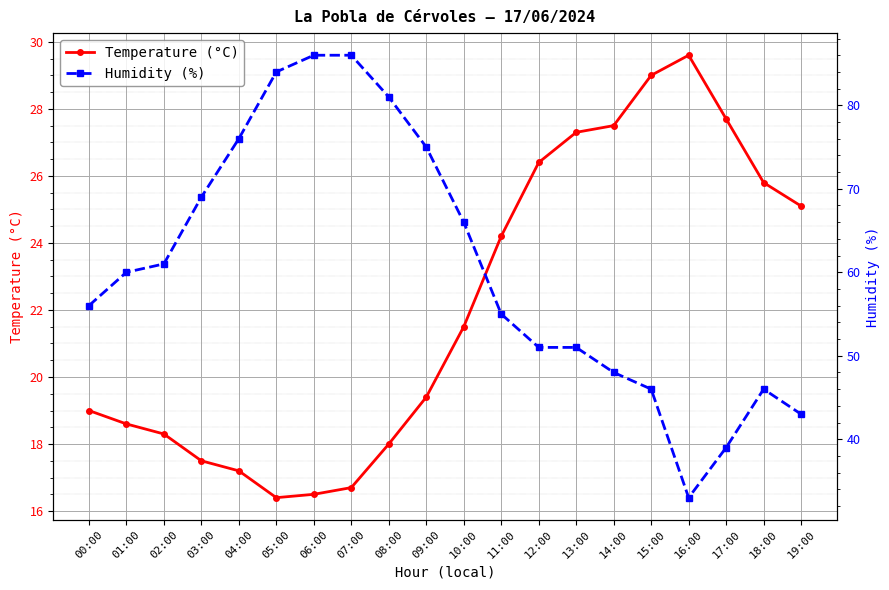

How many series are shown in this chart?

2